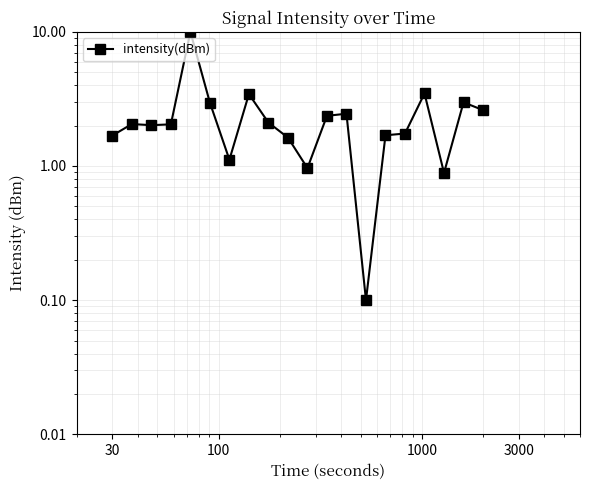

True or false: the data has more than 0 interior local peaks.

True